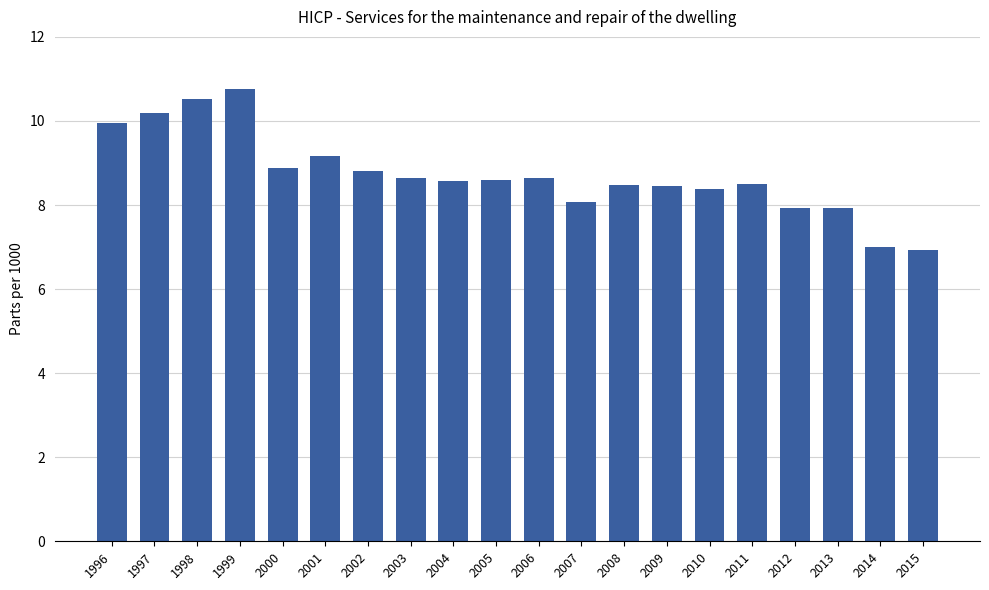

How many categories are shown in the chart?

20